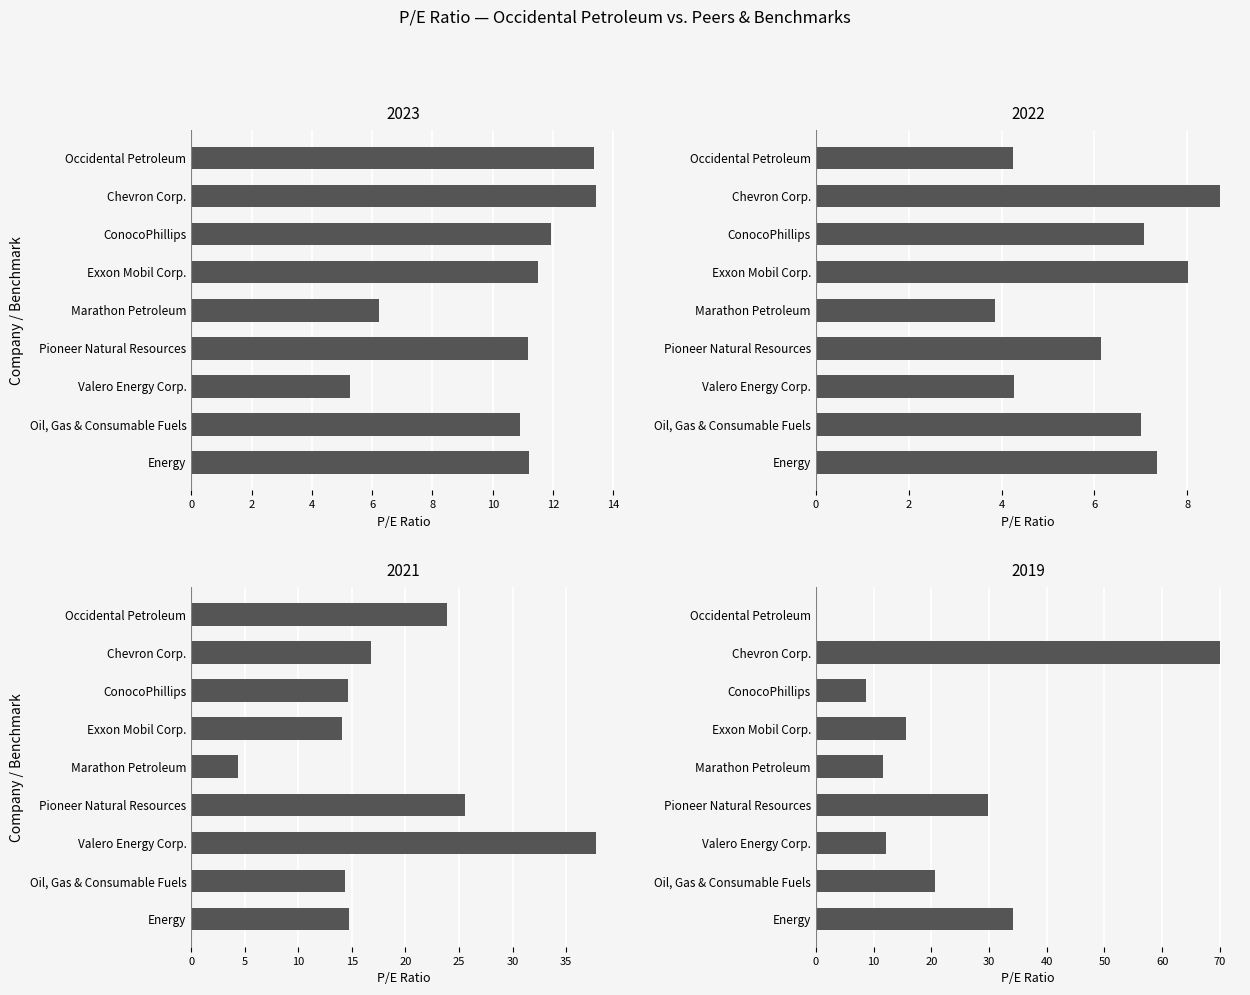

Which series has the largest total across all categories?

2019